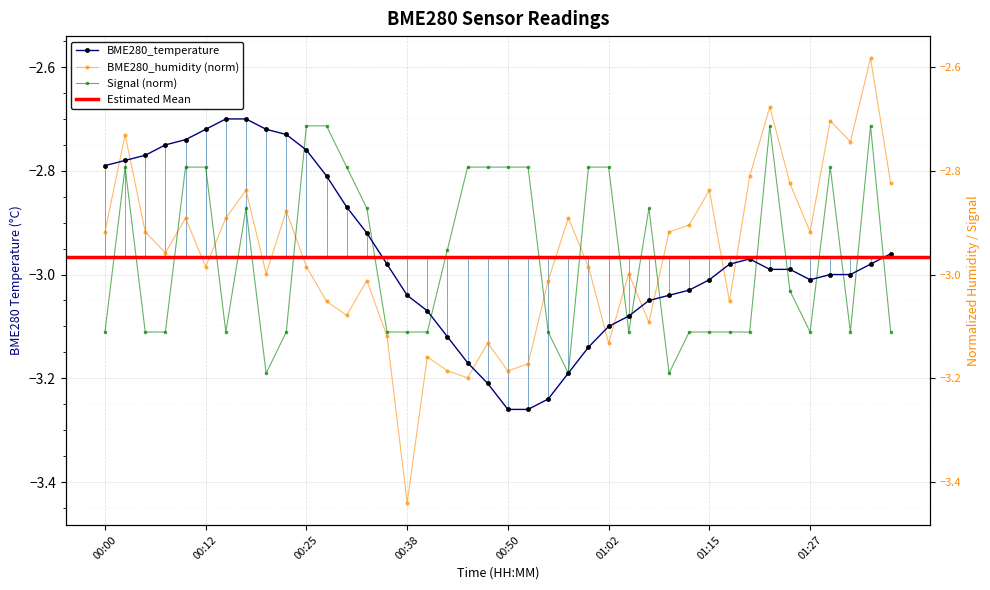

What is the minimum value shown in the chart?

-3.4